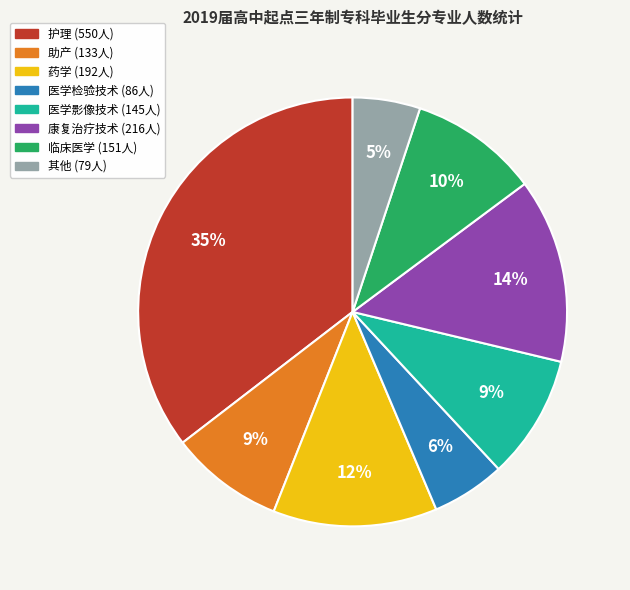

Is there any slice that represents more than half of the pie?

No